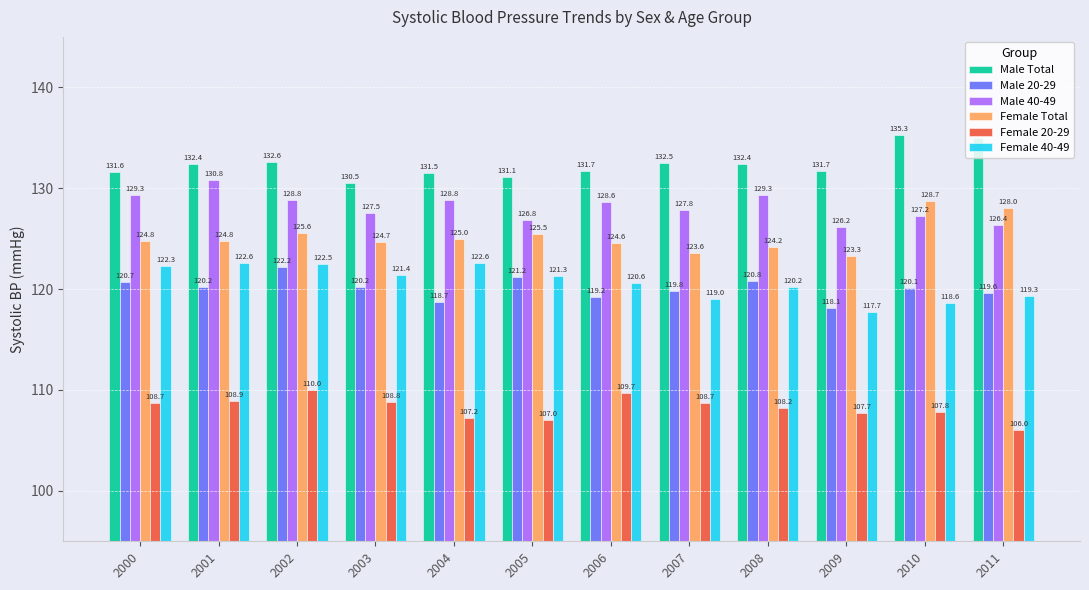

How many series are shown in this chart?

6